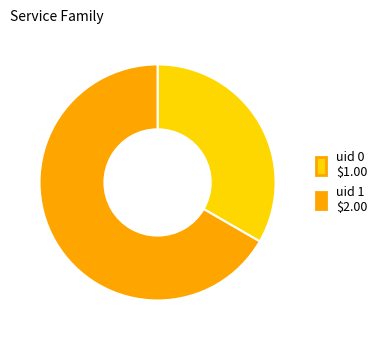

How many segments does this pie chart have?

2